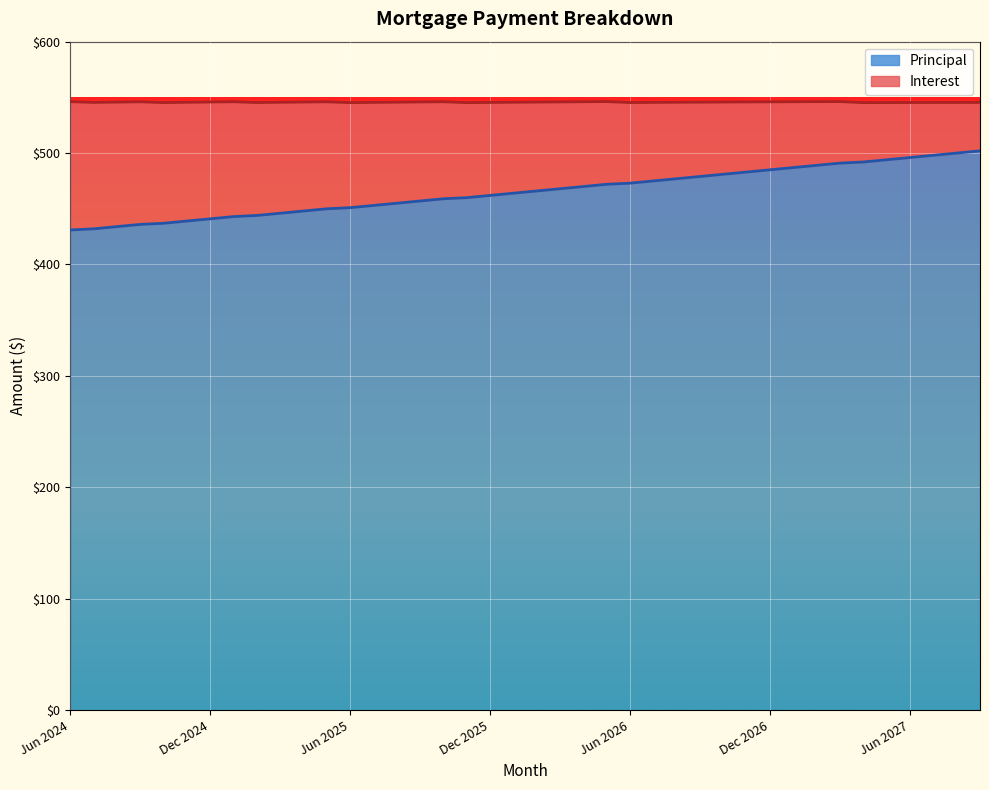

True or false: there are more than 1 points higher than both neighbors.

False